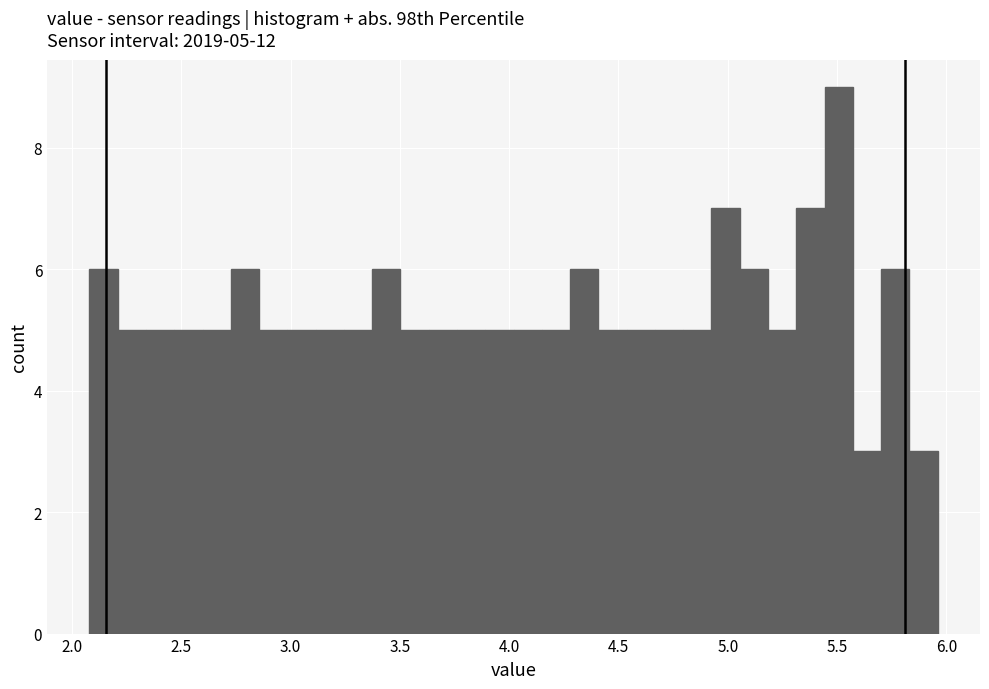

Around what value on the x-axis is the tallest bar? Give the approximate position of its centre, as read against the axis.

5.50